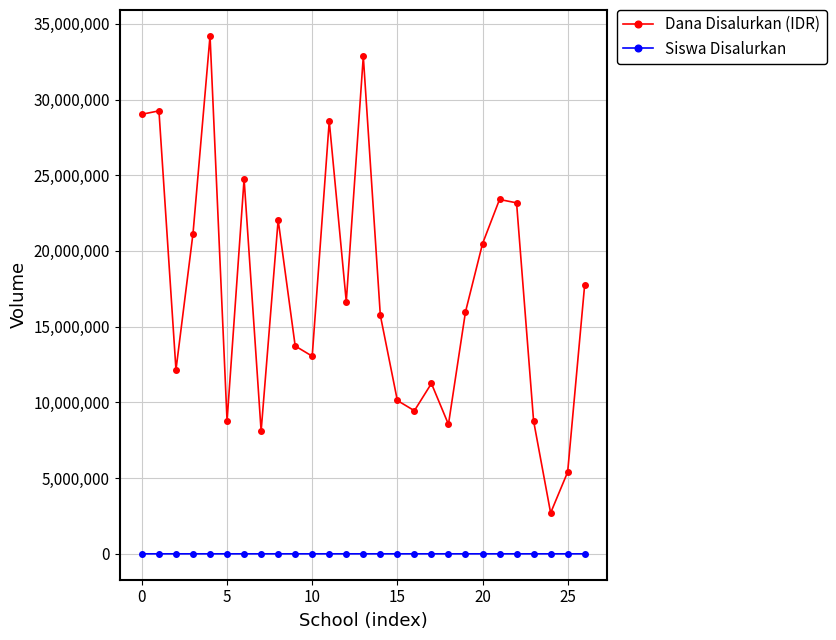

Which series has the largest range (max minus min)?

Dana Disalurkan (IDR)